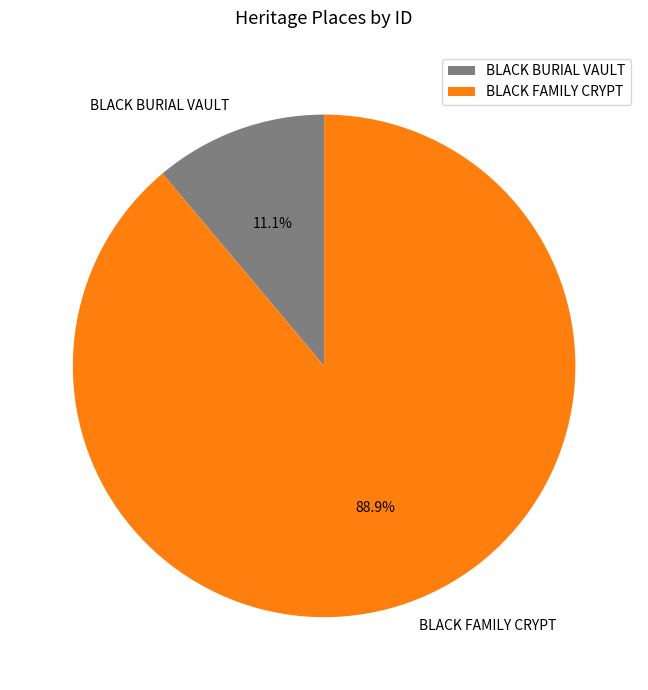

Rank the categories by value from highest to lowest.

BLACK FAMILY CRYPT, BLACK BURIAL VAULT